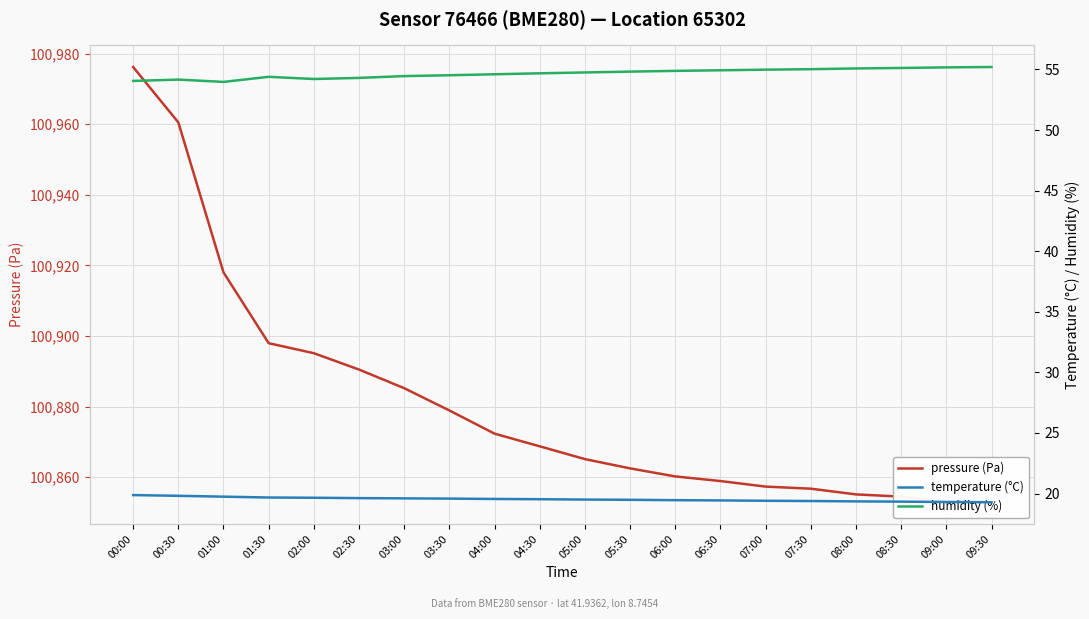

Which series changed the most between 02:00 and 02:30?

pressure (Pa)